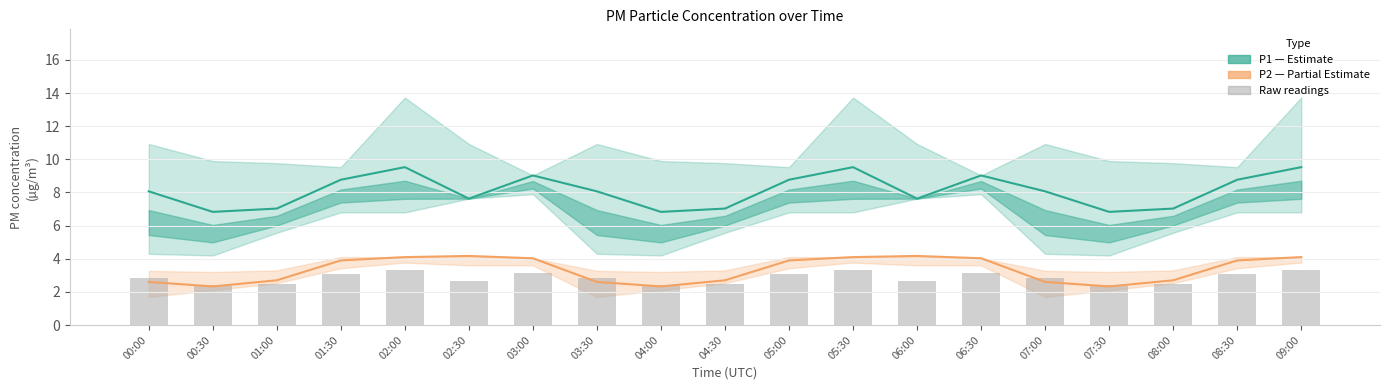

How many groups of bars are there?

19